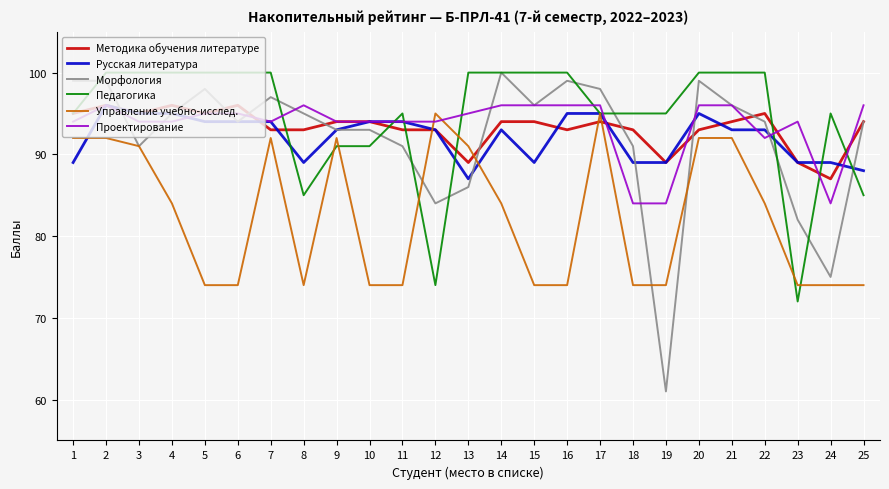

Reading right to left, what are all the values shown in this chart?

Методика обучения литературе: 25=94	24=87	23=89	22=95	21=94	20=93	19=89	18=93	17=94	16=93	15=94	14=94	13=89	12=93	11=93	10=94	9=94	8=93	7=93	6=96	5=95	4=96	3=95	2=96	1=95
Русская литература: 25=88	24=89	23=89	22=93	21=93	20=95	19=89	18=89	17=95	16=95	15=89	14=93	13=87	12=93	11=94	10=94	9=93	8=89	7=94	6=94	5=94	4=95	3=95	2=96	1=89
Морфология: 25=94	24=75	23=82	22=94	21=96	20=99	19=61	18=91	17=98	16=99	15=96	14=100	13=86	12=84	11=91	10=93	9=93	8=95	7=97	6=94	5=98	4=95	3=91	2=99	1=99
Педагогика: 25=85	24=95	23=72	22=100	21=100	20=100	19=95	18=95	17=95	16=100	15=100	14=100	13=100	12=74	11=95	10=91	9=91	8=85	7=100	6=100	5=100	4=100	3=100	2=100	1=95
Управление учебно-исслед.: 25=74	24=74	23=74	22=84	21=92	20=92	19=74	18=74	17=95	16=74	15=74	14=84	13=91	12=95	11=74	10=74	9=92	8=74	7=92	6=74	5=74	4=84	3=91	2=92	1=92
Проектирование: 25=96	24=84	23=94	22=92	21=96	20=96	19=84	18=84	17=96	16=96	15=96	14=96	13=95	12=94	11=94	10=94	9=94	8=96	7=94	6=95	5=95	4=94	3=94	2=96	1=94